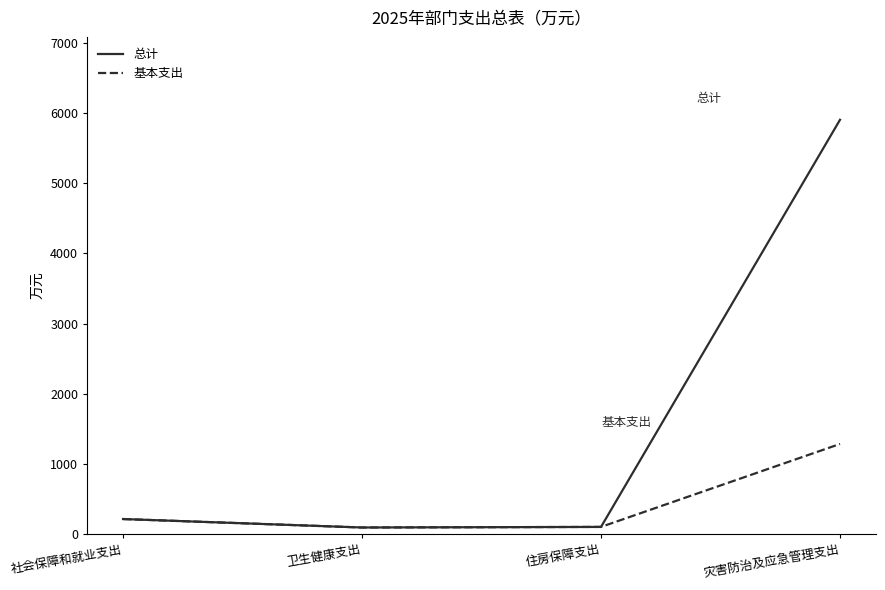

How many categories are shown in the chart?

4